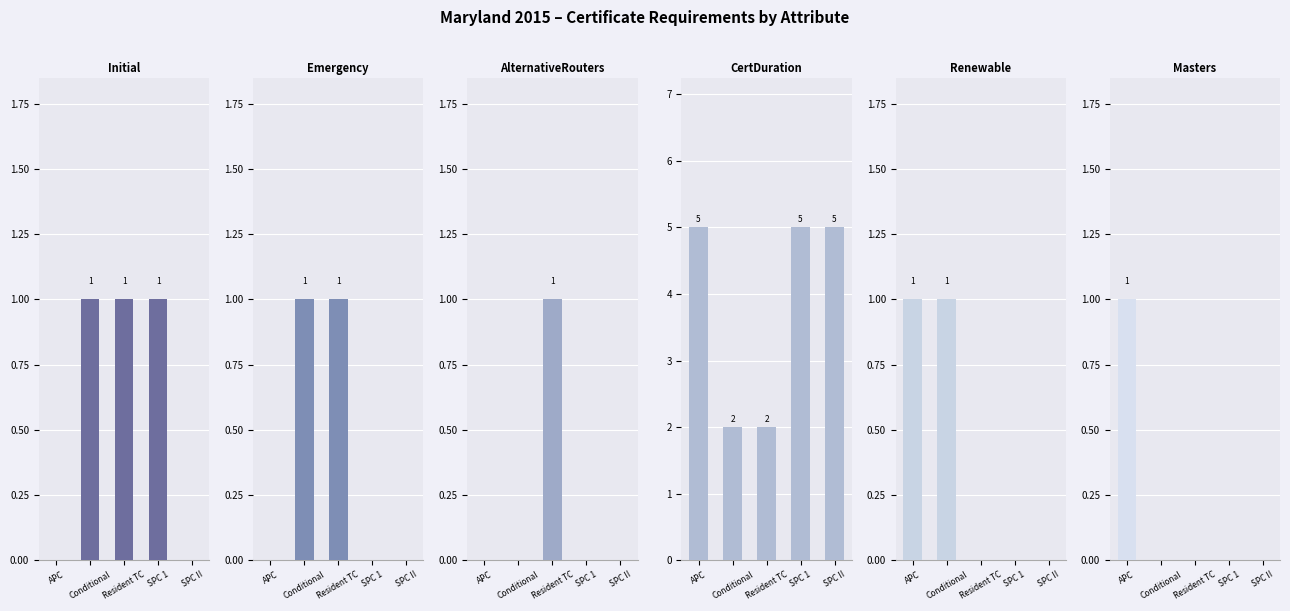

Which category has the highest value across all series?

APC